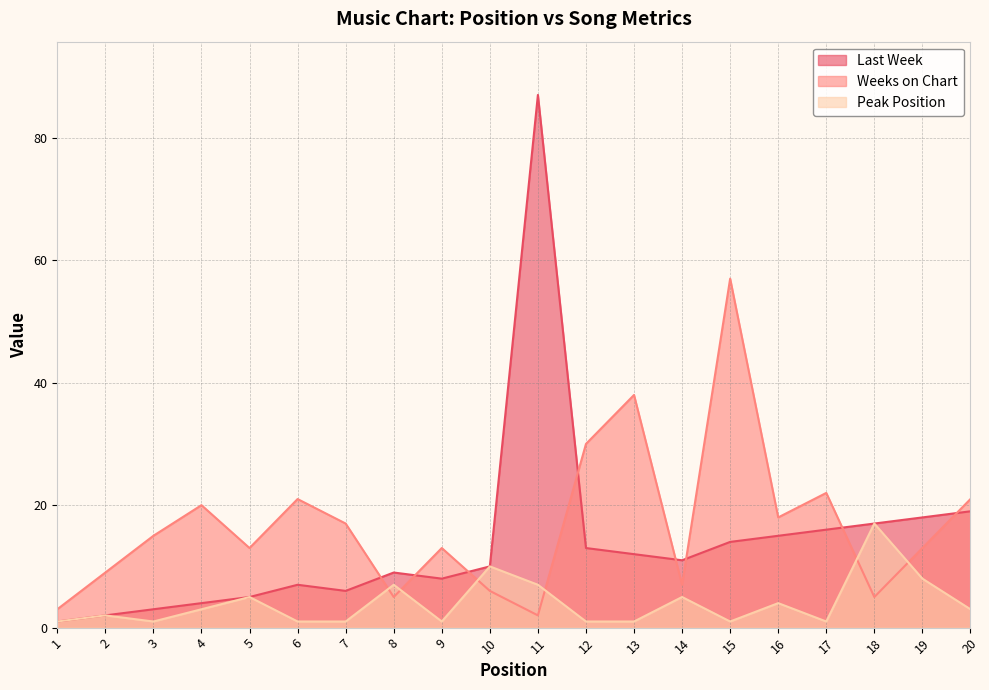

At which category does Last Week reach its first local valley?

7